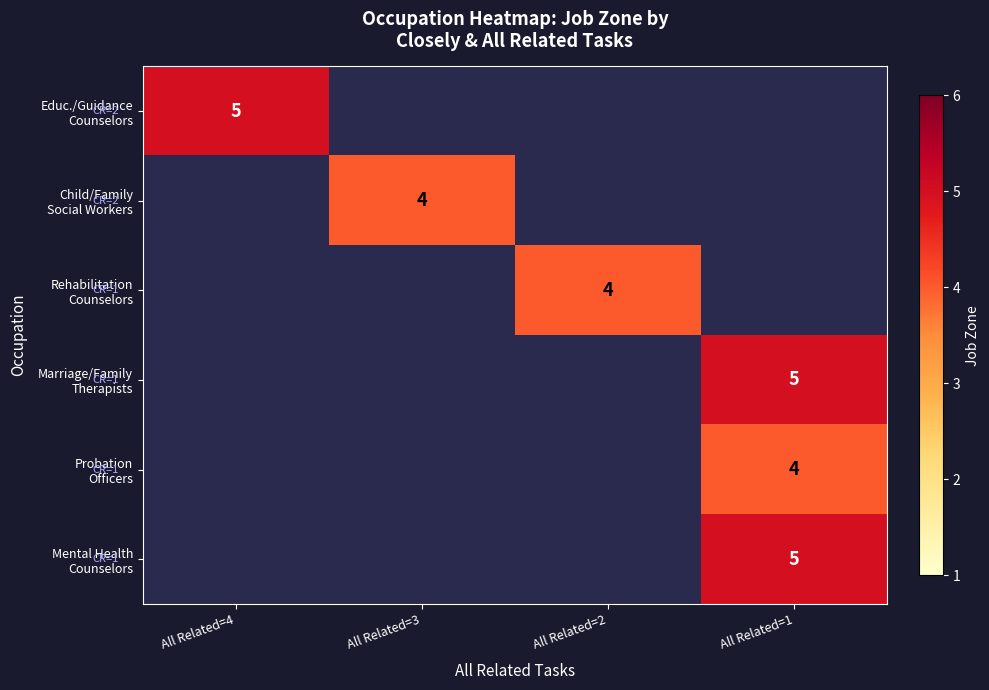

At how many categories does at least one series exceed 4?

2